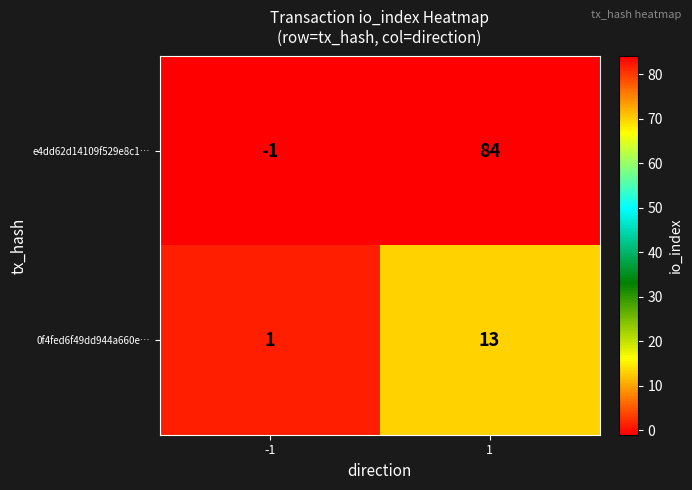

How many data points in 0f4fed6f49dd944a660e… are less than 13?

1